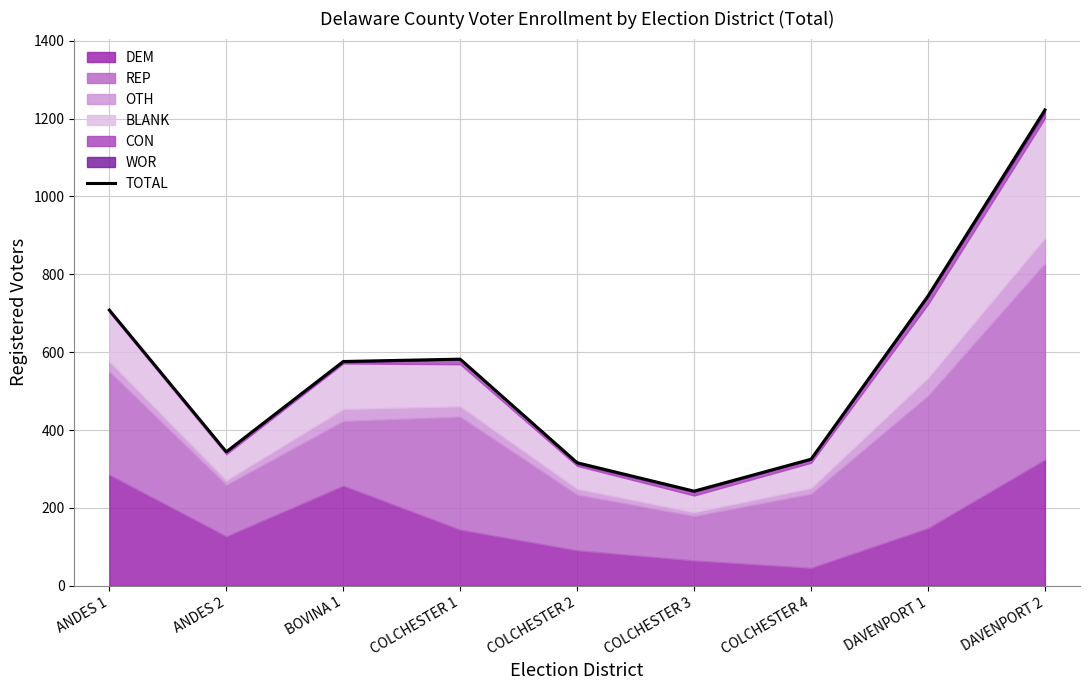

What is the value of the 8th point from the left?

744